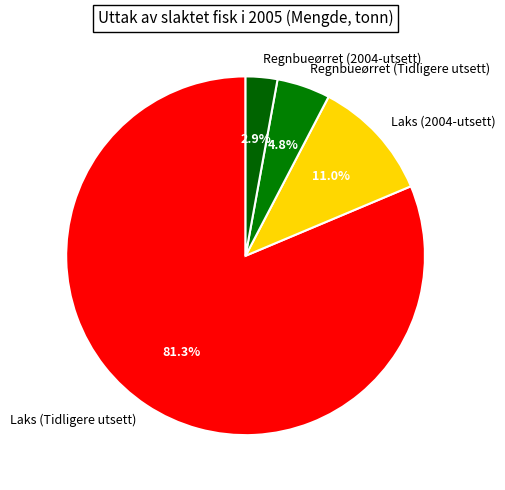

What is the ratio of the value at Regnbueørret (Tidligere utsett) to the value at Laks (2004-utsett)?

0.4